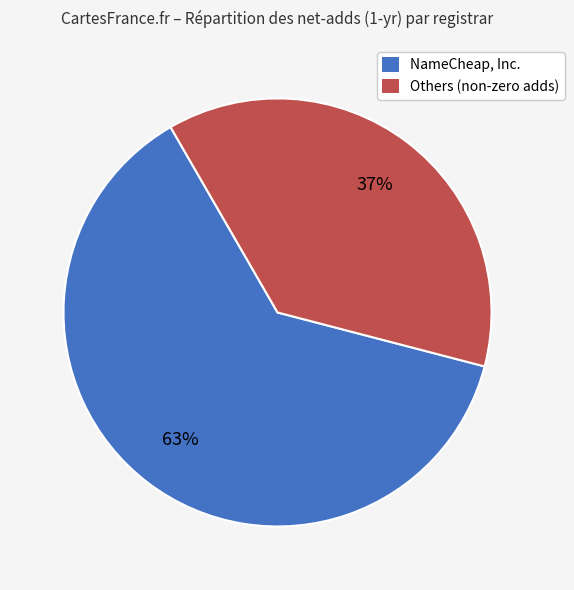

To the nearest percent, what is the average slice percentage?

50%